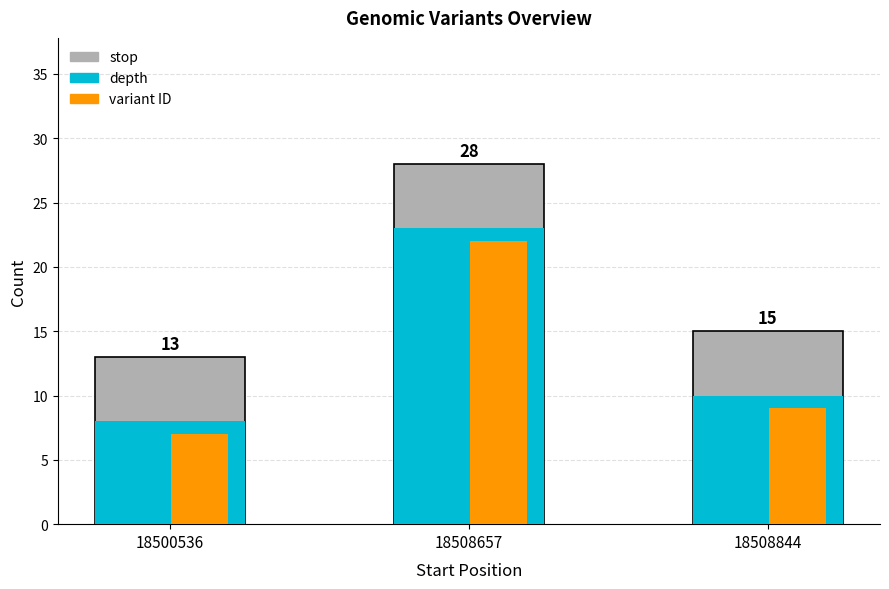

At which category does the chart reach its minimum across all series?

18500536